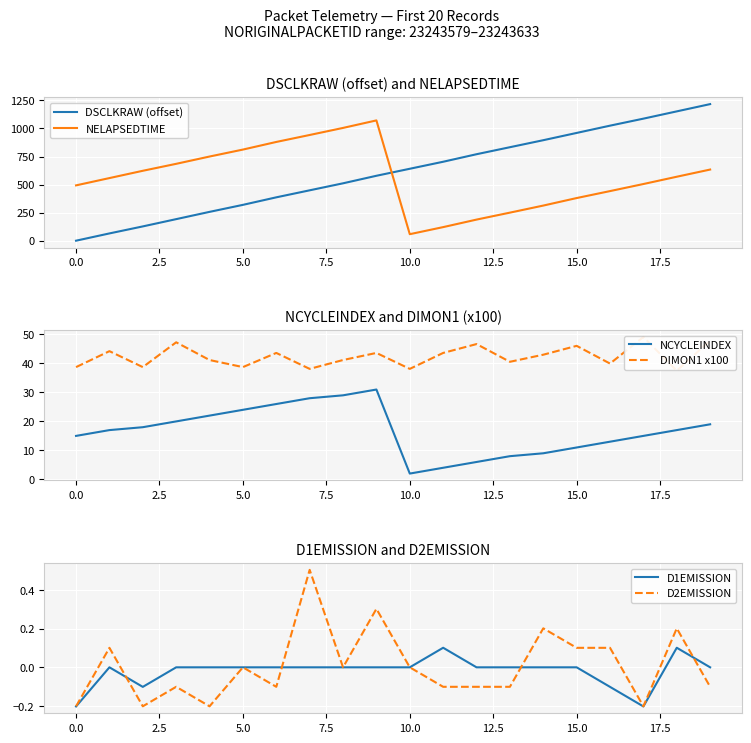

The value of D2EMISSION at 10.0 is 0.0. True or false?

True